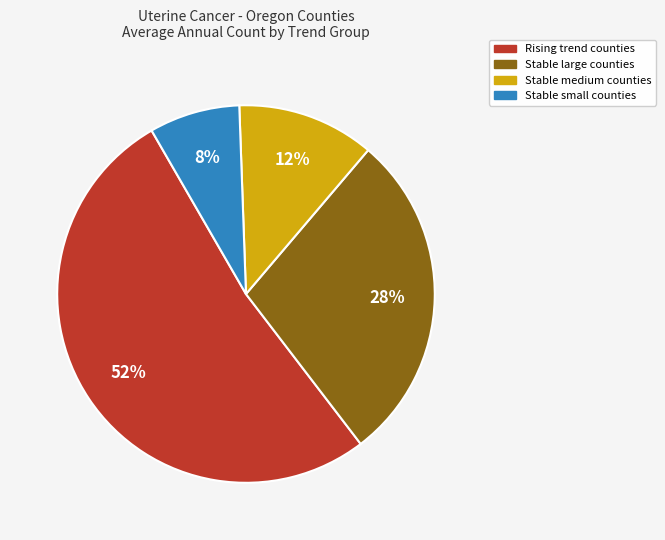

Does any single category account for the majority?

Yes